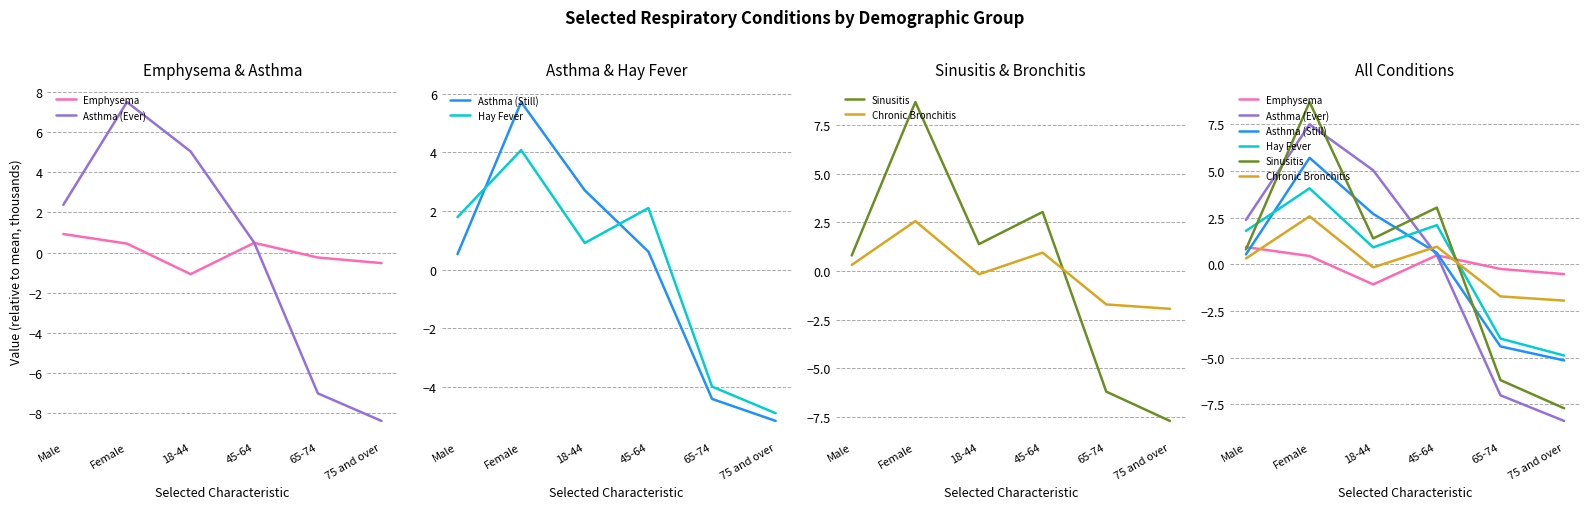

Where is the first local maximum for Hay Fever?

Female